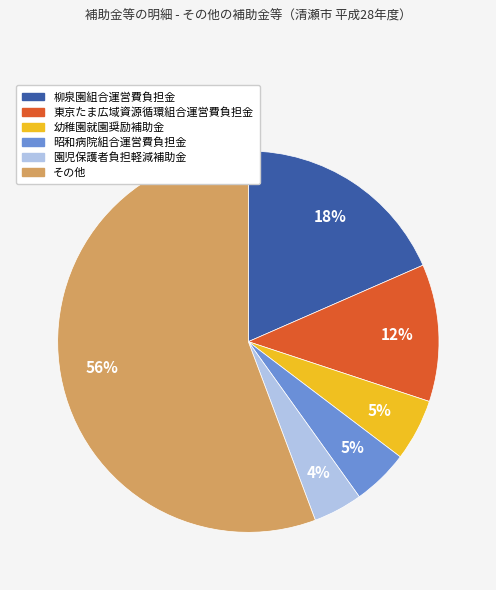

Is the sum of 昭和病院組合運営費負担金 and 園児保護者負担軽減補助金 greater than half?

No